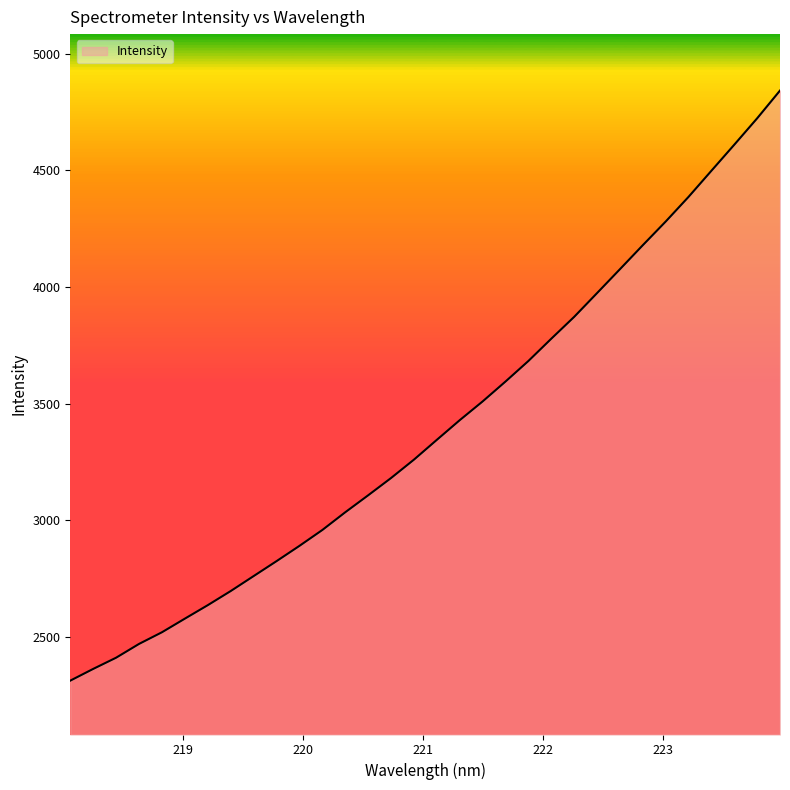

What is the greatest value displayed?

4842.9